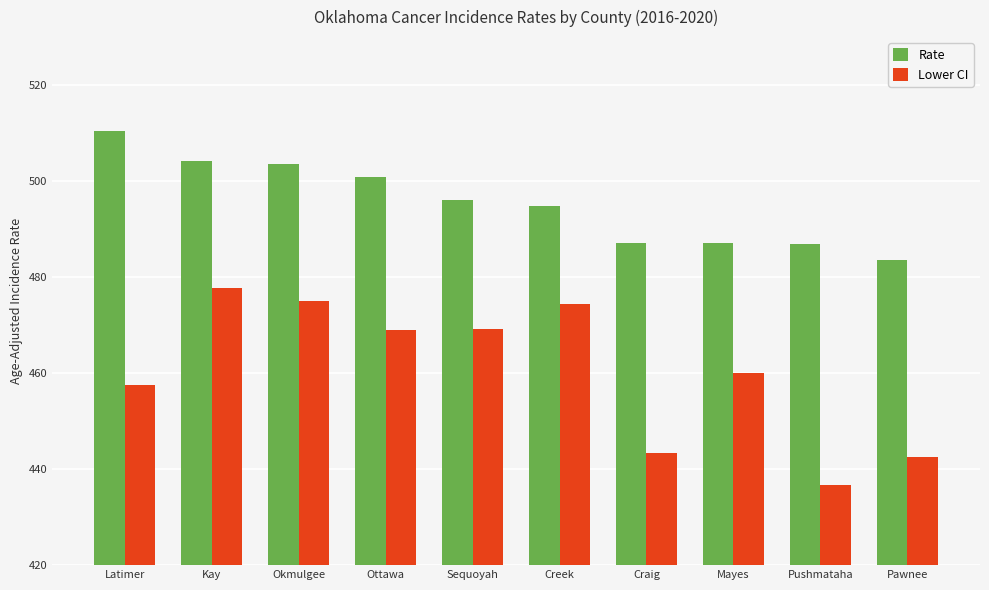

What are all the series names shown in the legend?

Rate, Lower CI